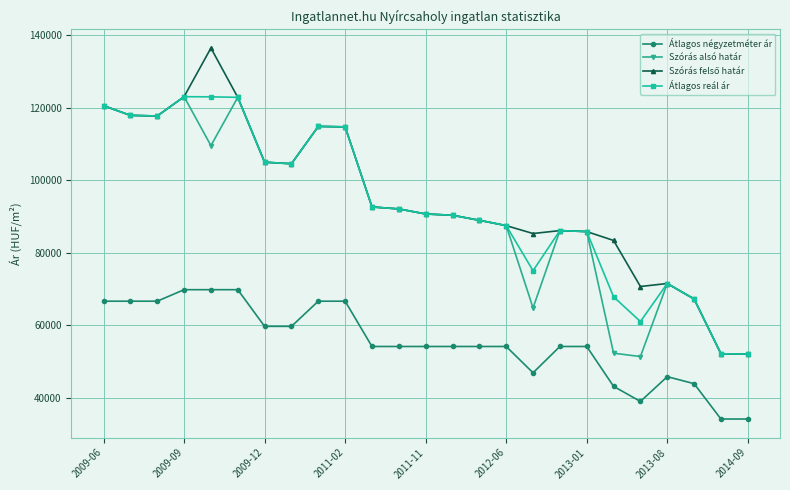

At how many categories does at least one series exceed 100635?

10